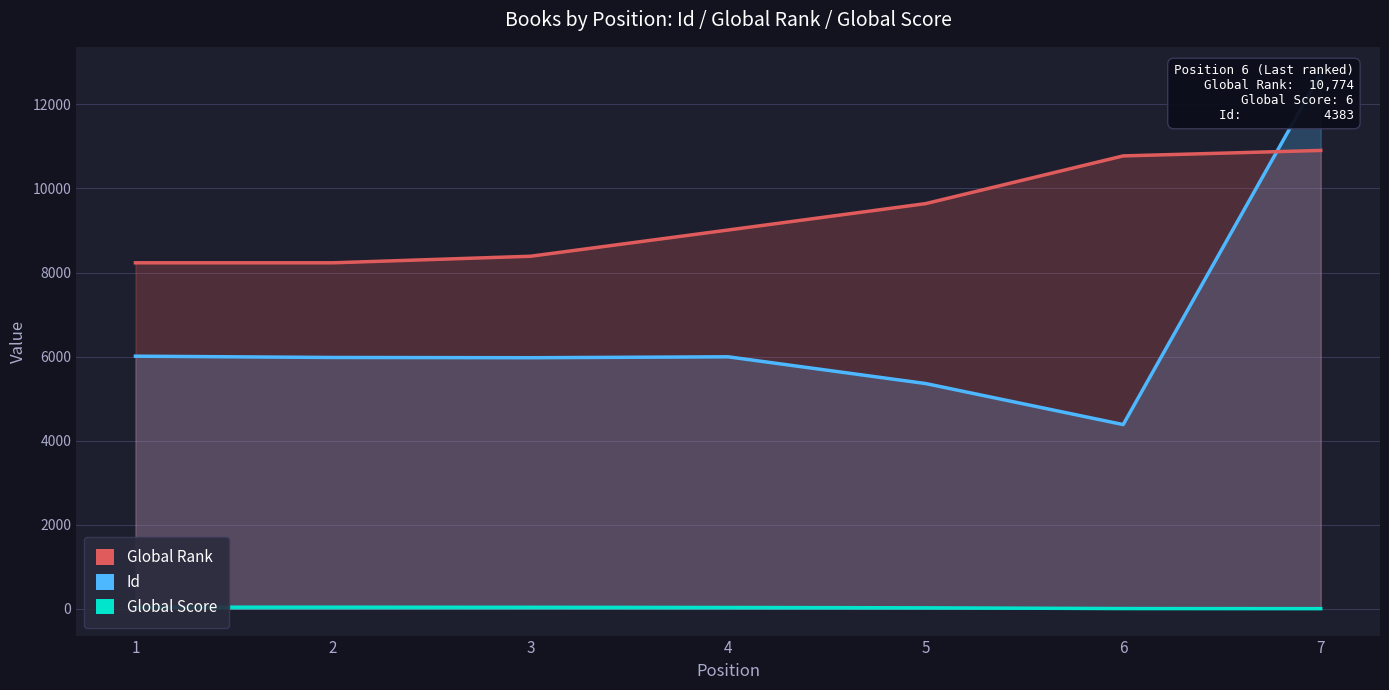

Which series has the widest spread of values?

Id